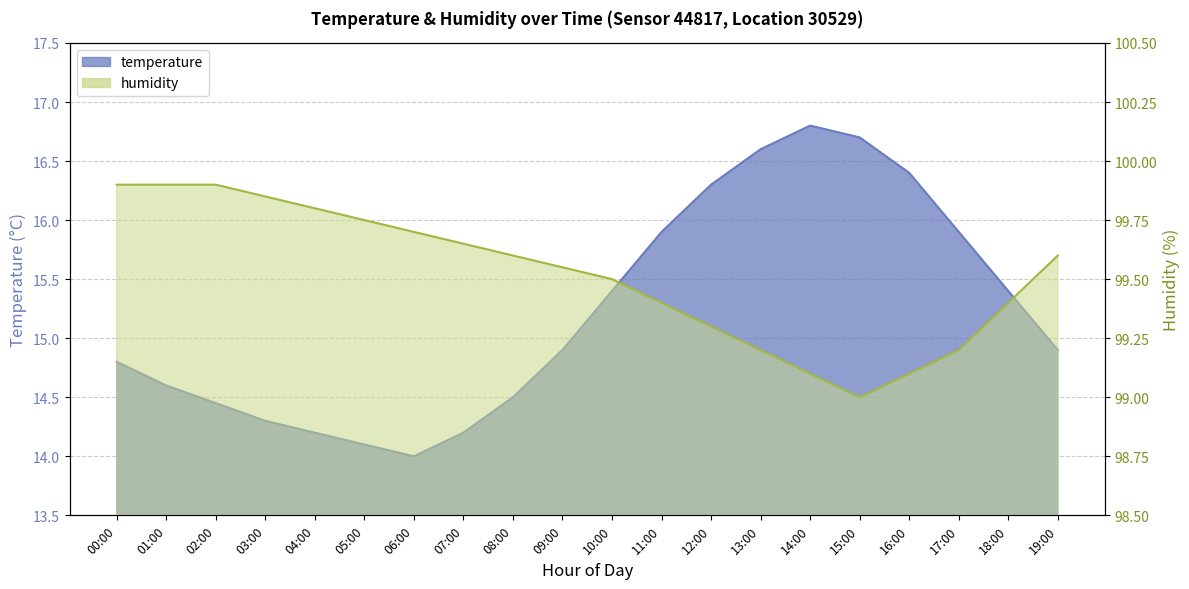

The value of humidity at 08:00 is 154.1. True or false?

False